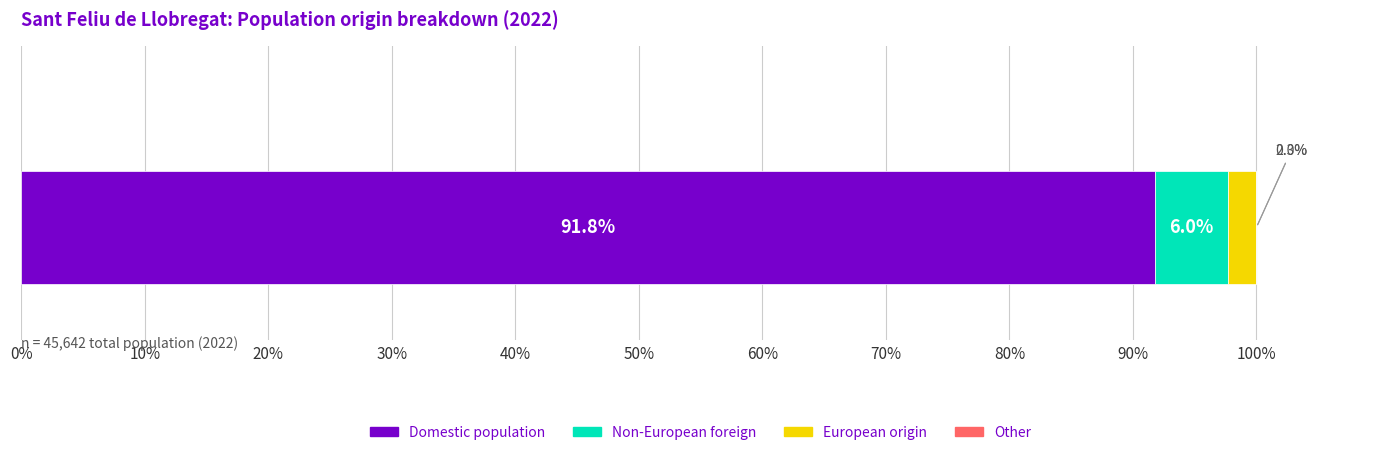

What is the lowest value of the Domestic population series?

91.8